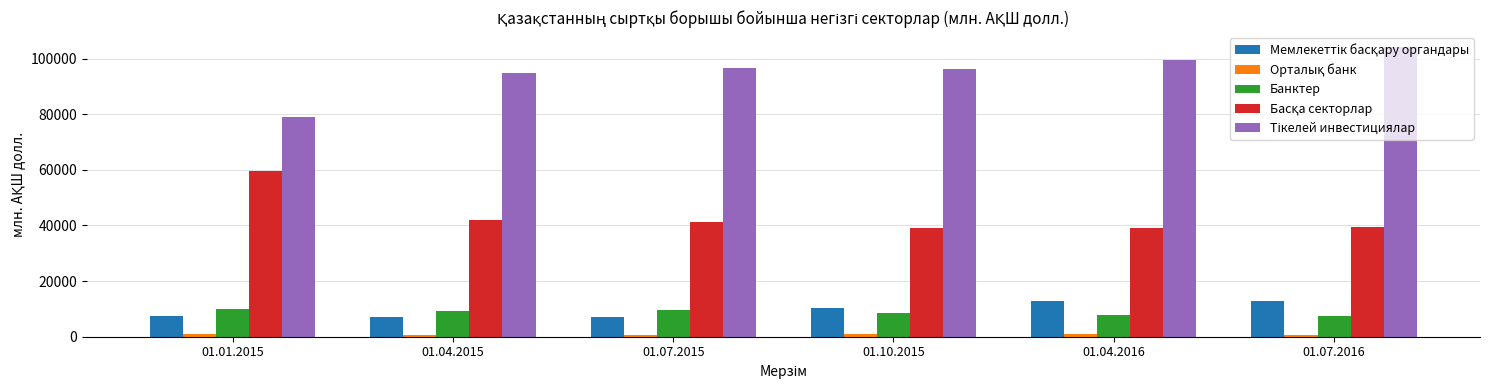

What is the difference between the maximum and minimum values in the Банктер series?

2557.3